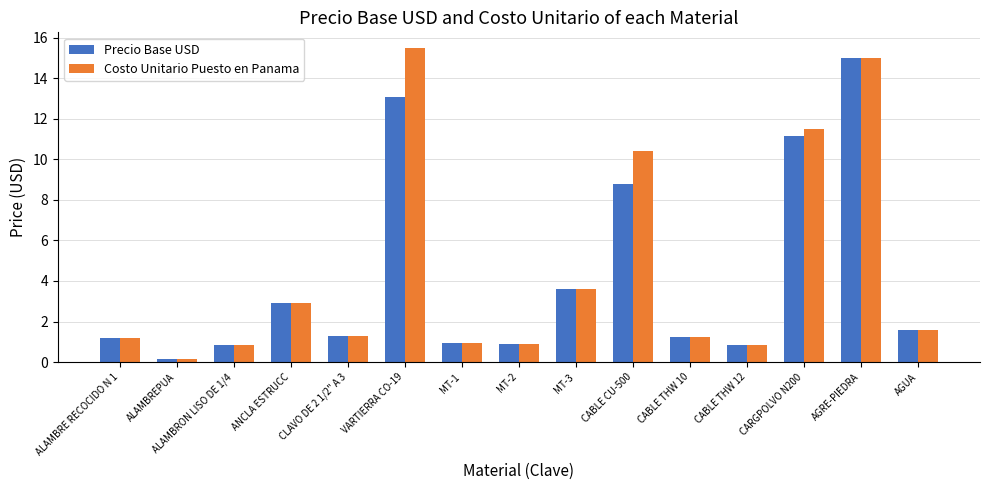

At which category does the chart reach its minimum across all series?

ALAMBREPUA